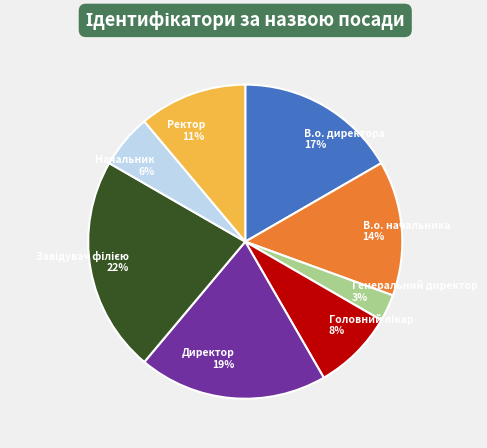

True or false: Ректор accounts for 11% of the total.

True